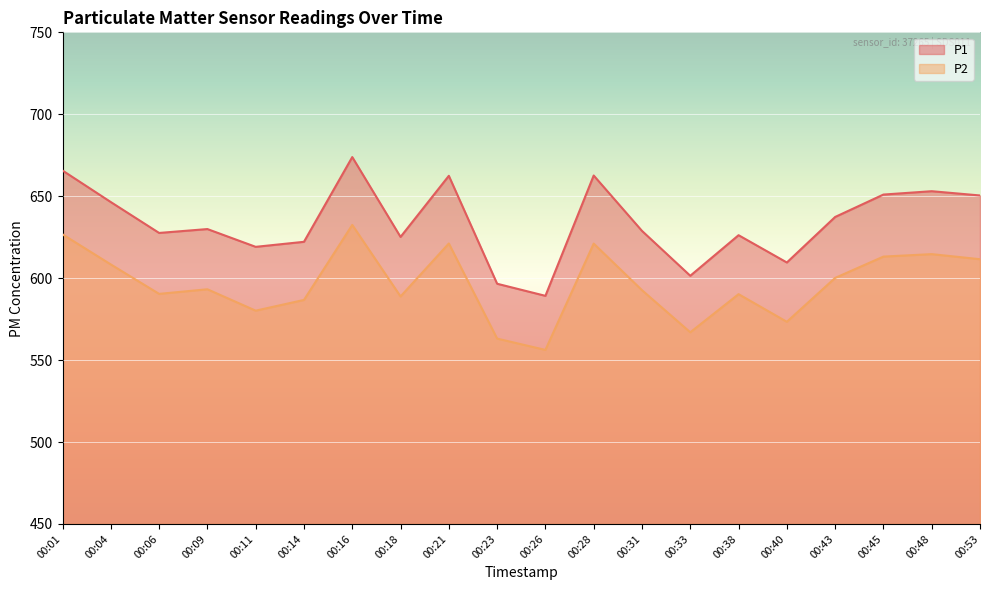

What is the sum of all P2 values?

11931.0